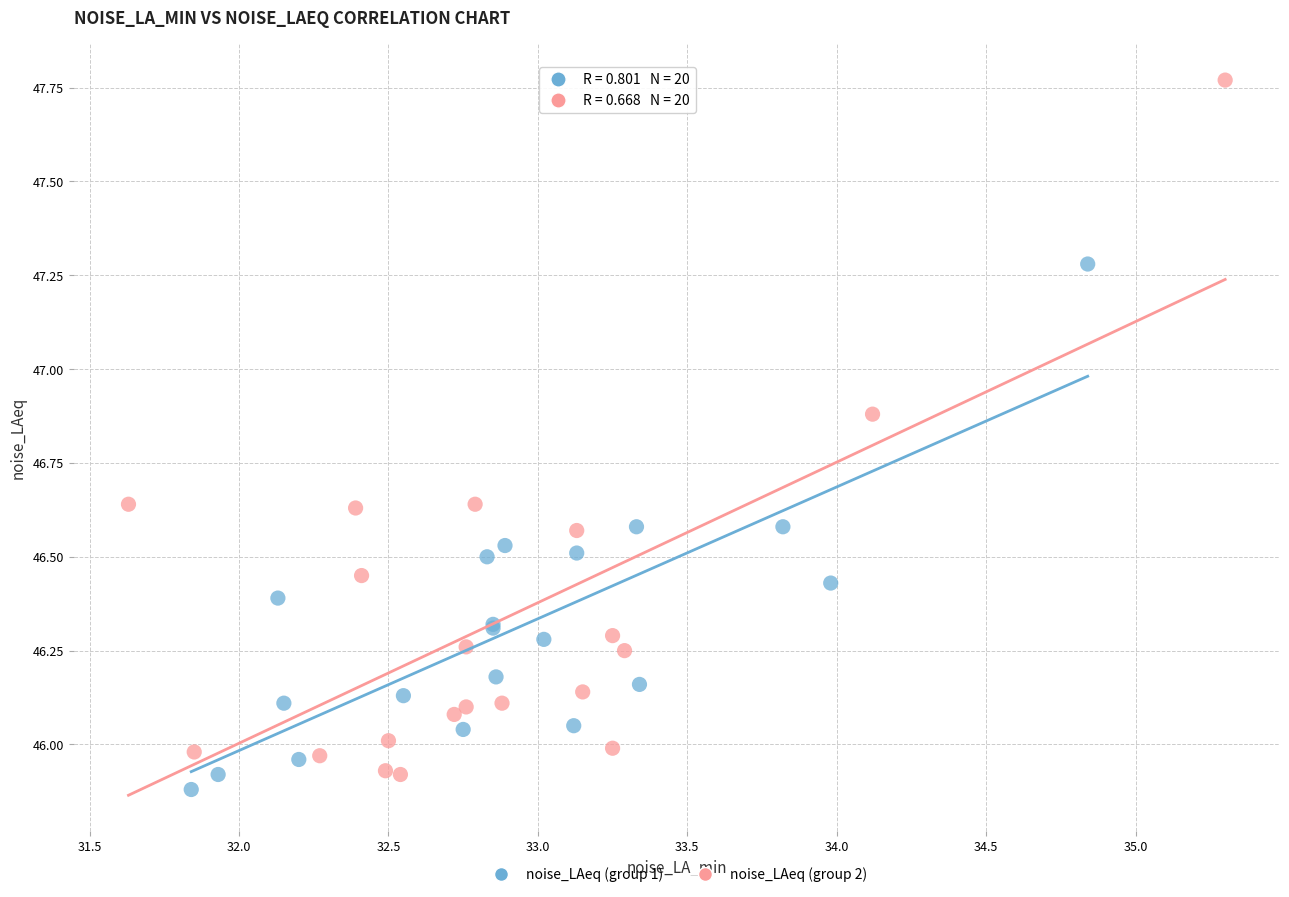

Which series contains the highest Y value?

noise_LAeq (group 2)